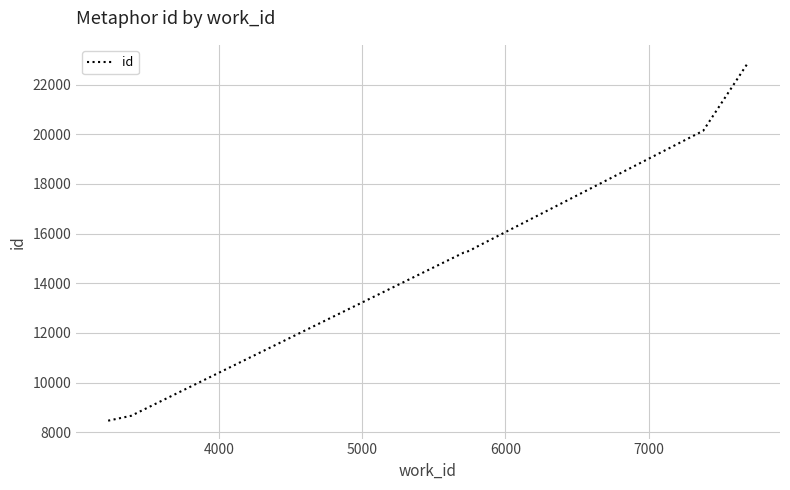

What is the maximum value shown in the chart?

22883